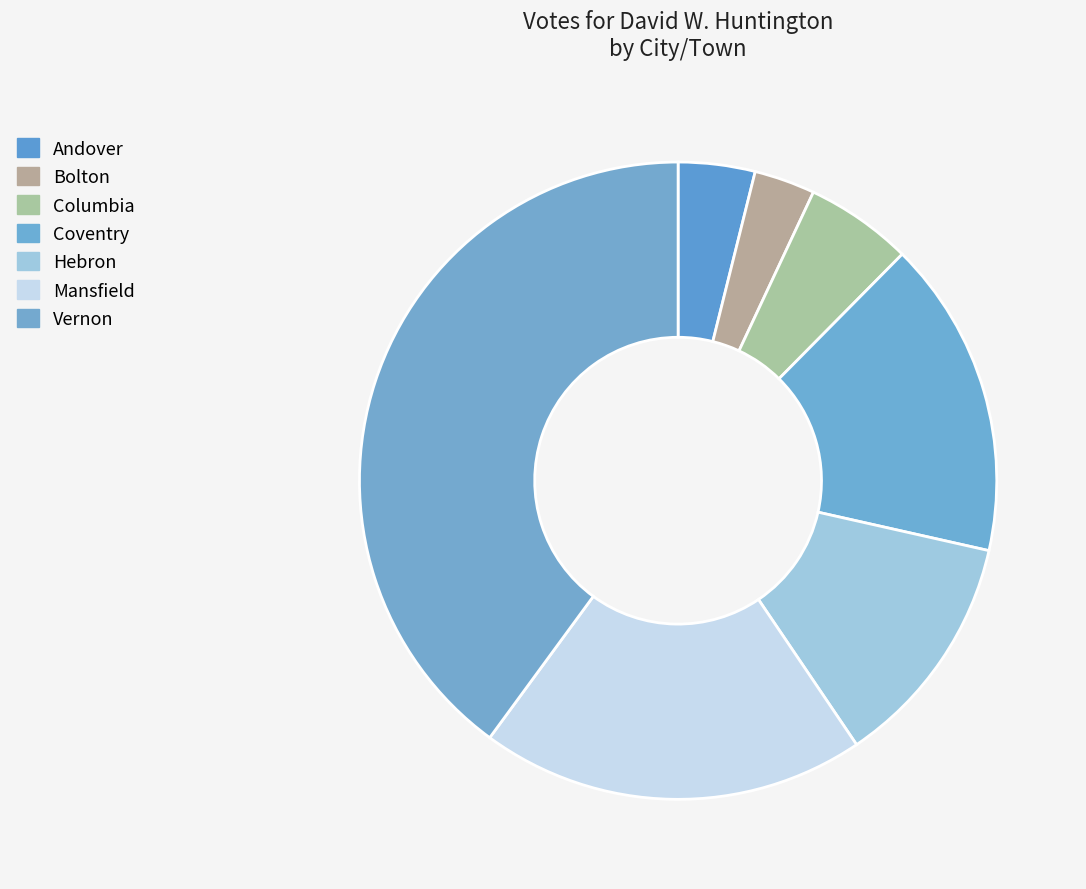

To the nearest percent, what is the difference between the Andover and Hebron slice percentages?

8%